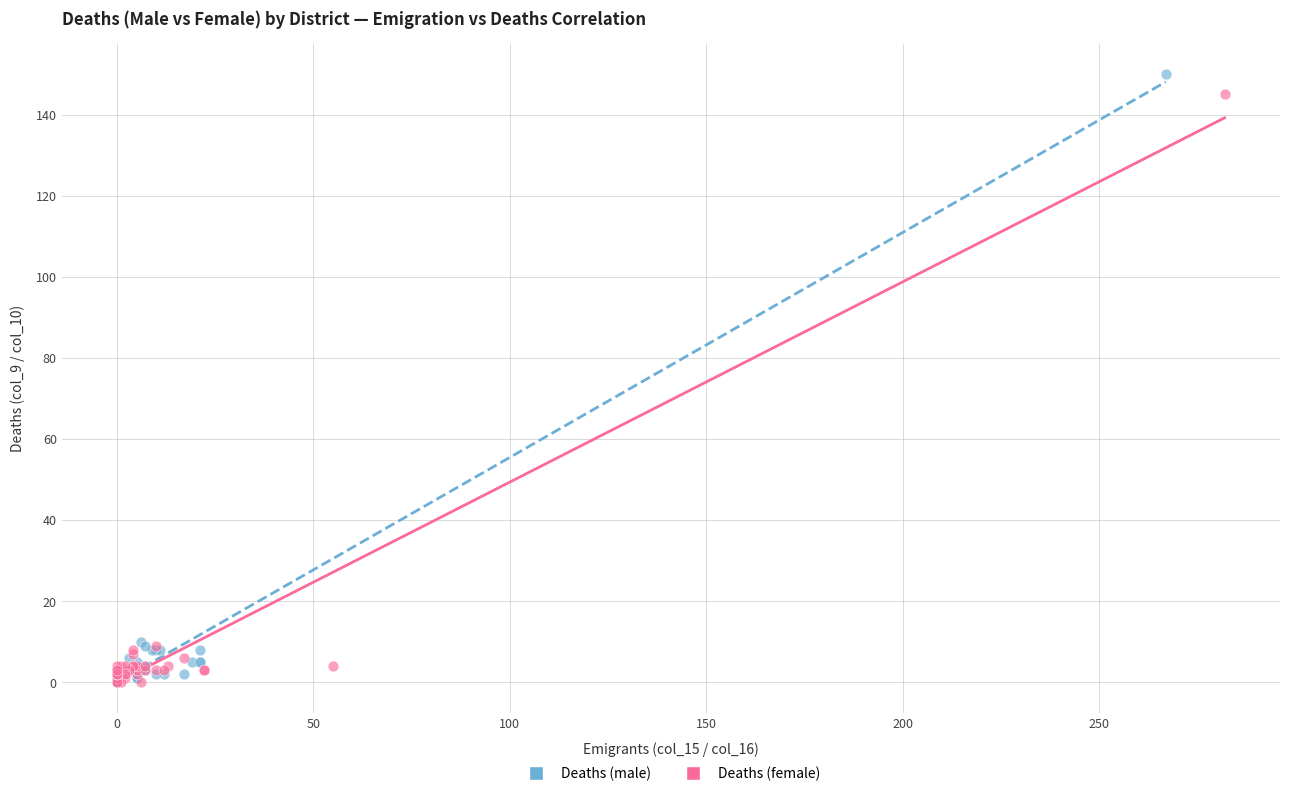

Which series has the largest Y range (max minus min)?

Deaths (male)